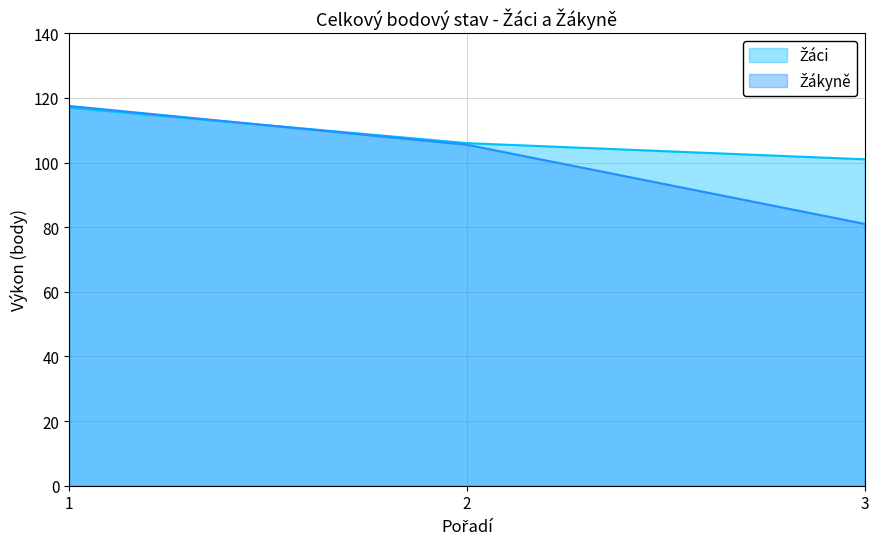

At which label is Žákyně closest to 99?

2